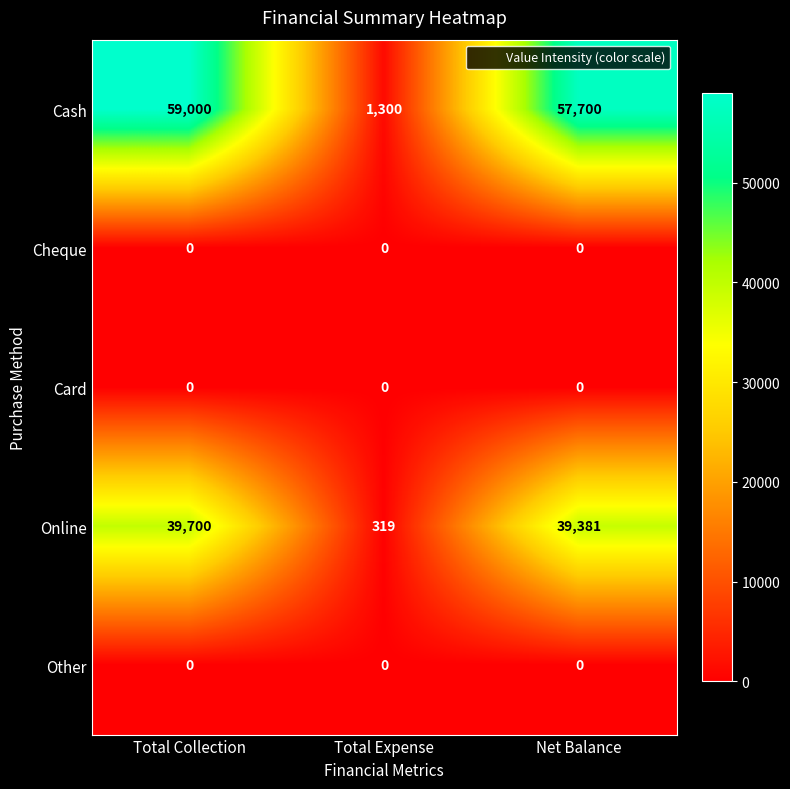

How many distinct data groups are displayed?

5